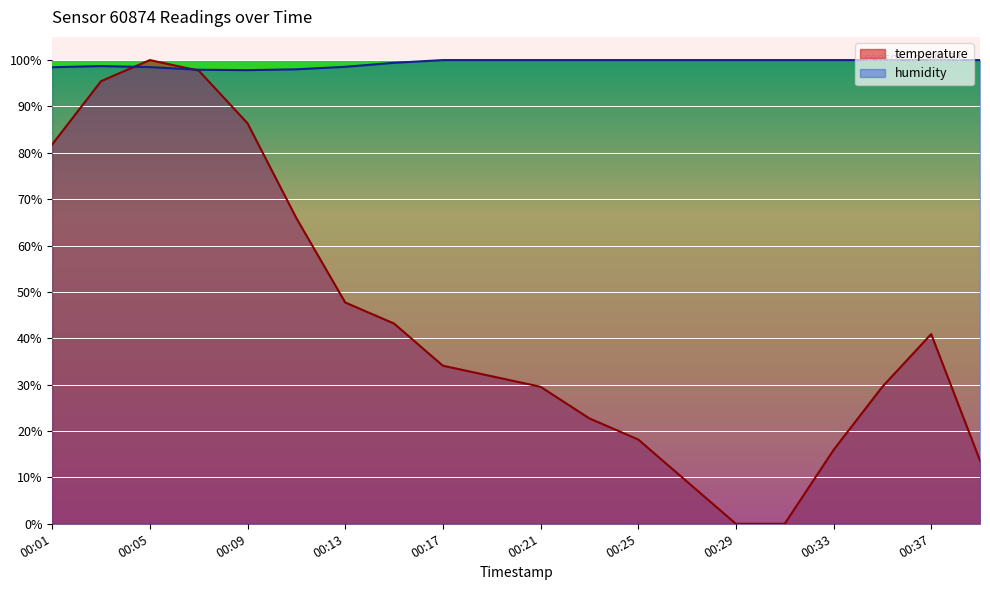

How many lines are shown in the chart?

2